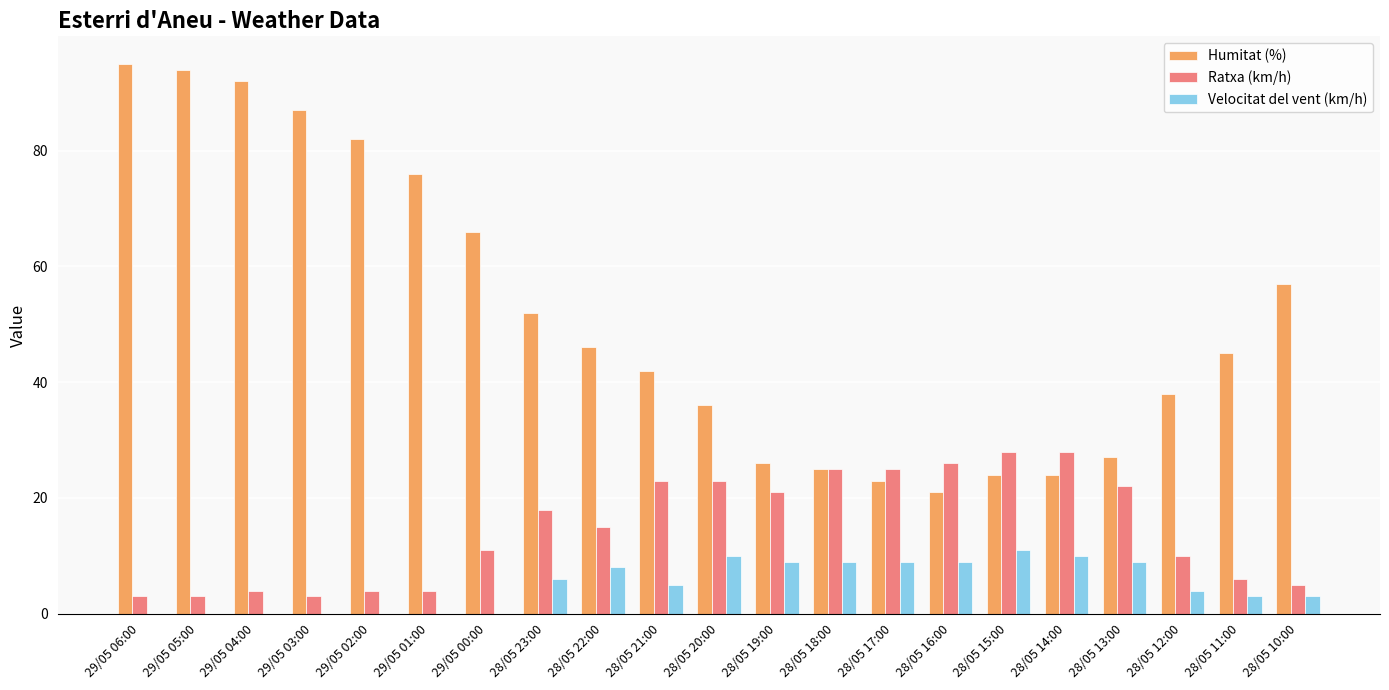

Read the Humitat (%) value at 29/05 06:00, to the nearest 10.

100